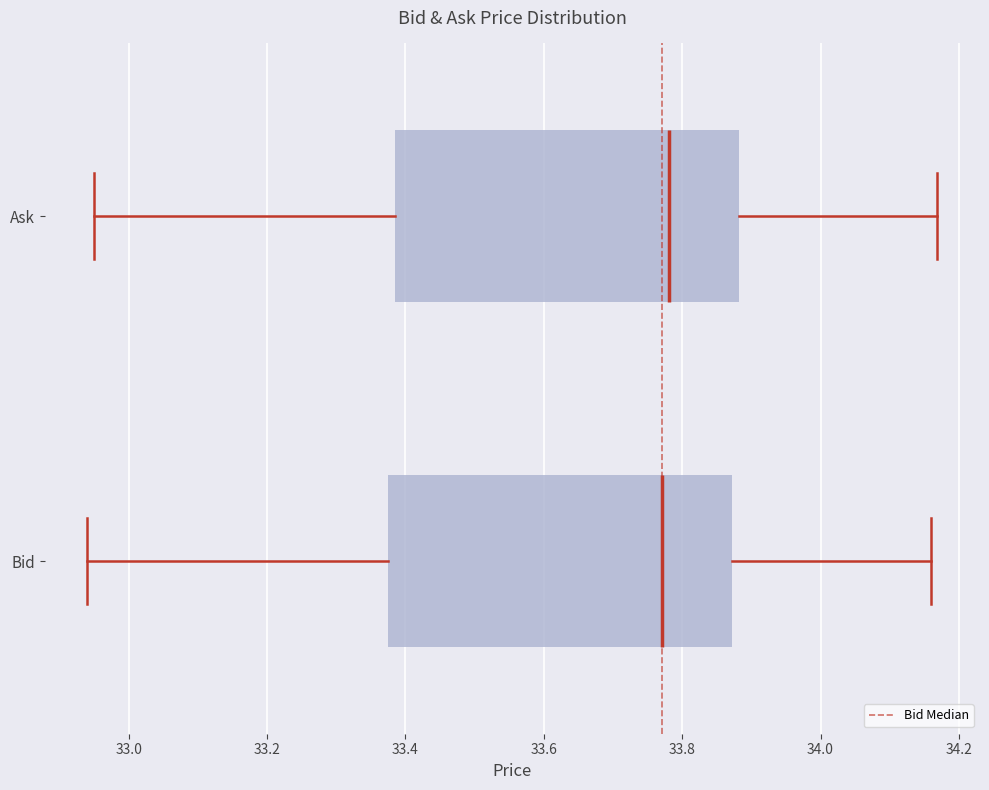

Where is the left edge of the box for Ask on the x-axis? The values are not printed on the chart, so give them approximately, as read against the axis.

33.38